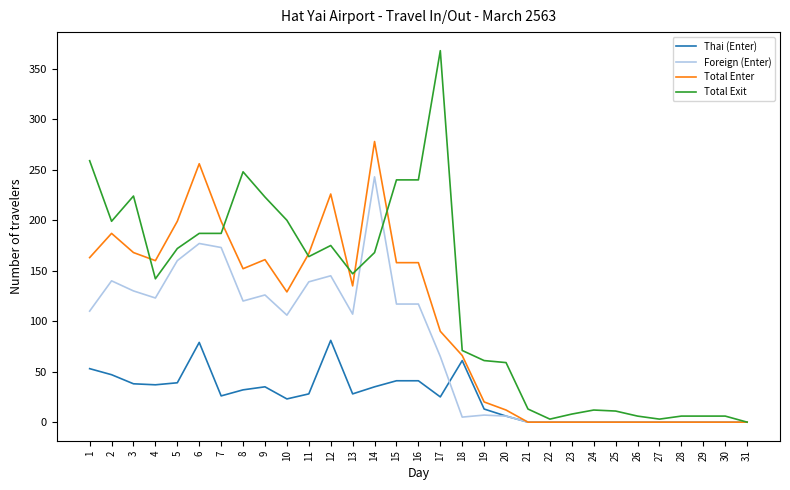

At which category does the chart reach its peak across all series?

17